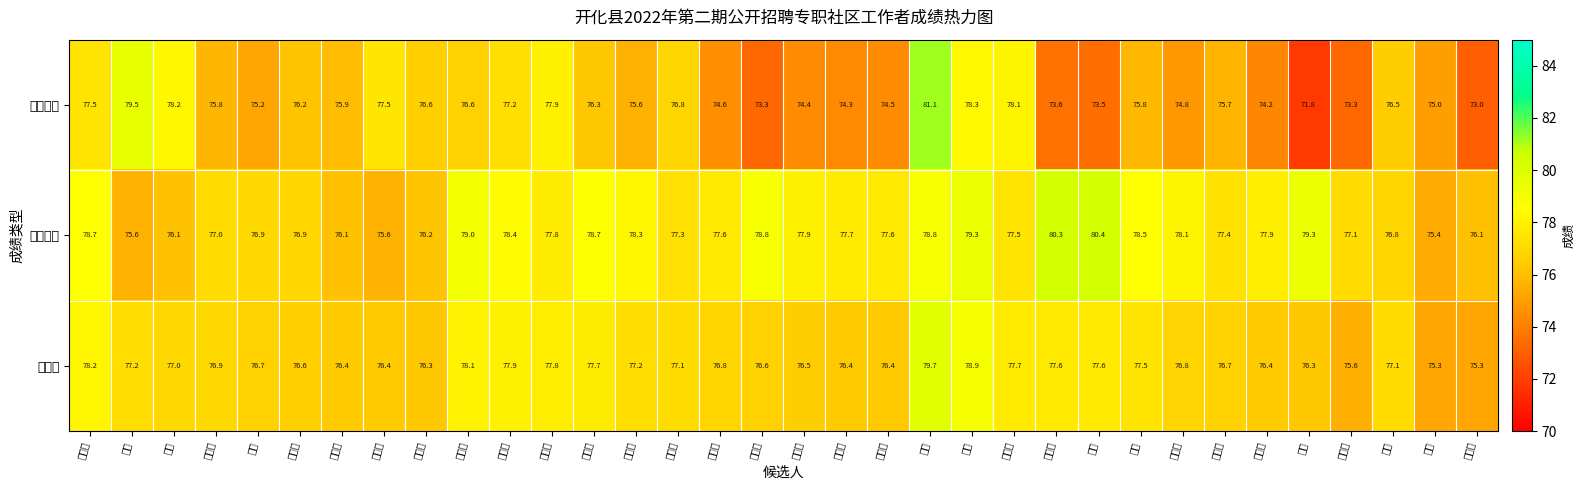

Reading left to right, list all the values displayed in this chart.

笔试成绩: 许佳燕=77.5	徐严=79.5	叶馨=78.2	沈梦琦=75.8	陈宇=75.2	陈雪如=76.2	戴梦圆=75.9	何其轩=77.5	余靖雯=76.6	吴法成=76.6	胡金晶=77.2	张素莹=77.9	郑珊珊=76.3	方文超=75.6	过欣瑶=76.8	金轩妤=74.6	余克明=73.3	苏慧琳=74.4	余晨辉=74.3	张洪艳=74.5	金婷=81.1	罗燕=78.3	占国良=78.1	姚晨量=73.6	徐敏=73.5	江明=75.8	张丽芳=74.8	方晓瑜=75.7	徐梦婷=74.2	郑佳=71.8	徐广慧=73.3	游勇=76.5	吾宸=75.0	叶诚铭=73.0
面试成绩: 许佳燕=78.7	徐严=75.6	叶馨=76.1	沈梦琦=77.0	陈宇=76.9	陈雪如=76.9	戴梦圆=76.1	何其轩=75.6	余靖雯=76.2	吴法成=79.0	胡金晶=78.4	张素莹=77.8	郑珊珊=78.7	方文超=78.3	过欣瑶=77.3	金轩妤=77.6	余克明=78.8	苏慧琳=77.9	余晨辉=77.7	张洪艳=77.6	金婷=78.8	罗燕=79.3	占国良=77.5	姚晨量=80.3	徐敏=80.4	江明=78.5	张丽芳=78.1	方晓瑜=77.4	徐梦婷=77.9	郑佳=79.3	徐广慧=77.1	游勇=76.8	吾宸=75.4	叶诚铭=76.1
总成绩: 许佳燕=78.2	徐严=77.2	叶馨=77.0	沈梦琦=76.9	陈宇=76.7	陈雪如=76.6	戴梦圆=76.4	何其轩=76.4	余靖雯=76.3	吴法成=78.1	胡金晶=77.9	张素莹=77.8	郑珊珊=77.7	方文超=77.2	过欣瑶=77.1	金轩妤=76.8	余克明=76.6	苏慧琳=76.5	余晨辉=76.4	张洪艳=76.4	金婷=79.7	罗燕=78.9	占国良=77.7	姚晨量=77.6	徐敏=77.6	江明=77.5	张丽芳=76.8	方晓瑜=76.7	徐梦婷=76.4	郑佳=76.3	徐广慧=75.6	游勇=77.1	吾宸=75.3	叶诚铭=75.3